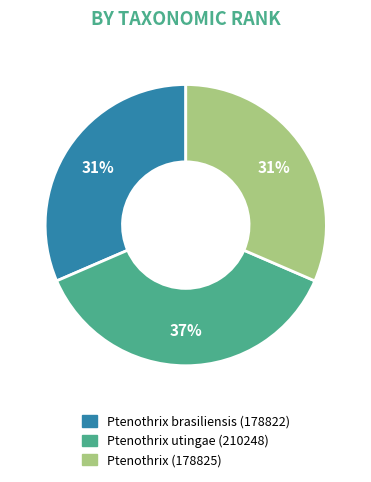

True or false: Ptenothrix utingae (210248) accounts for 37% of the total.

True